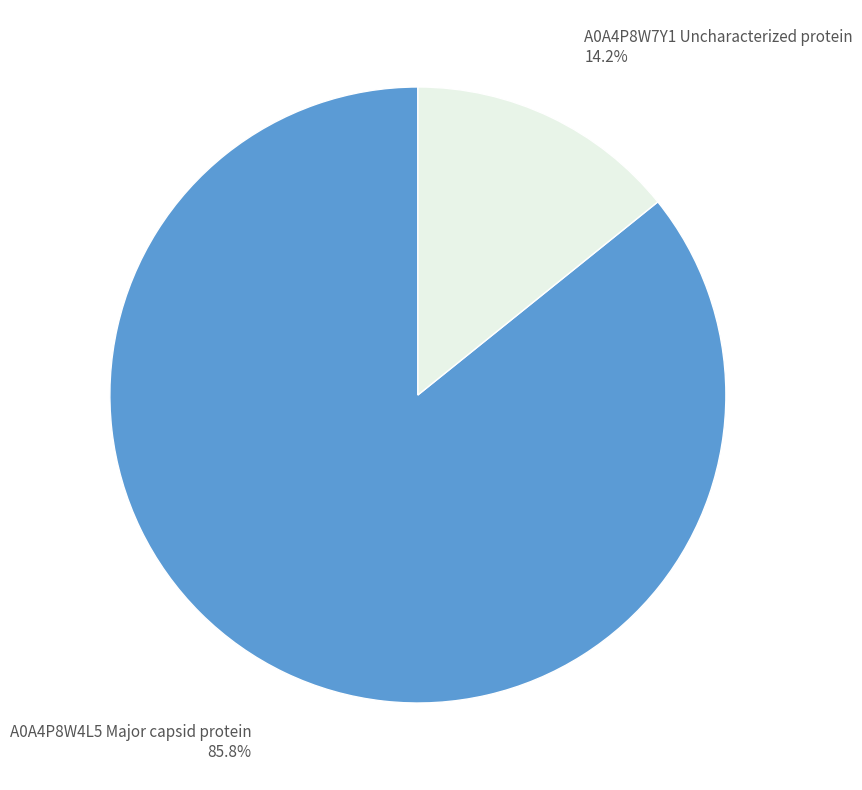

Which slice is the largest?

A0A4P8W4L5 Major capsid protein